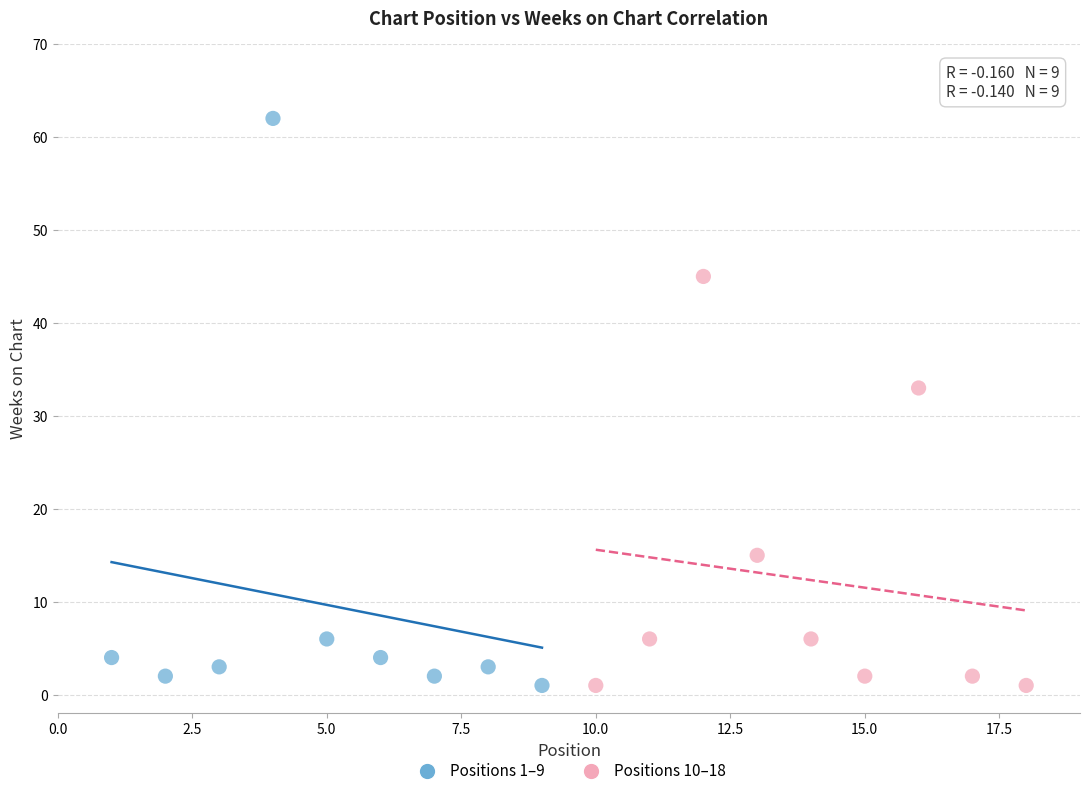

What are all the series names shown in the legend?

Positions 1–9, Positions 10–18